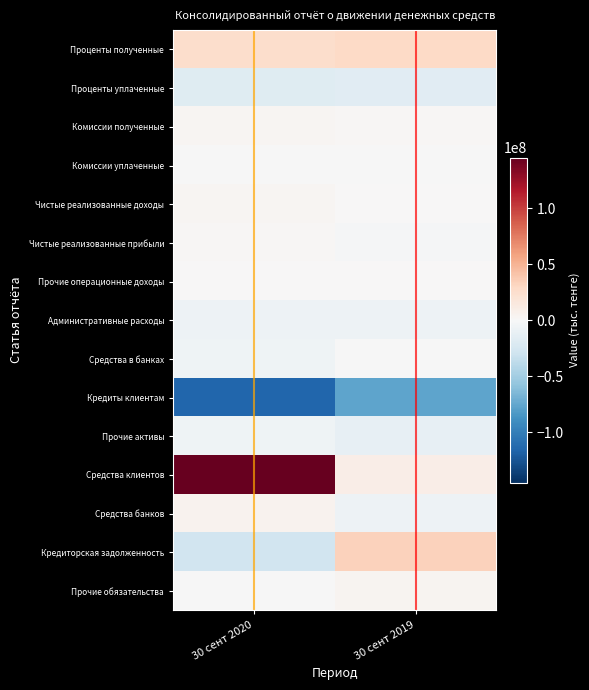

How many data points does each series have?

2